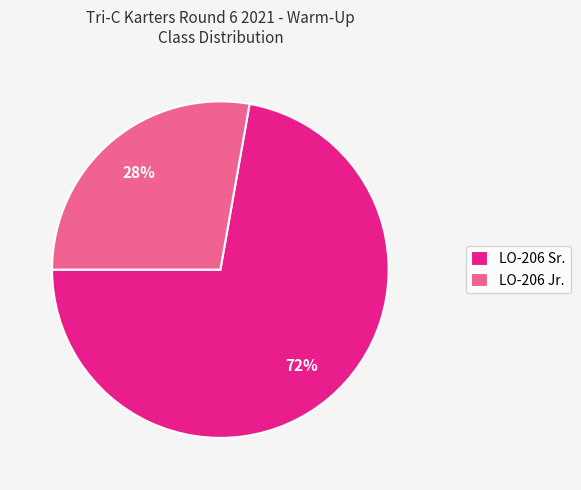

Is it true that LO-206 Sr. is 72% of the pie?

True